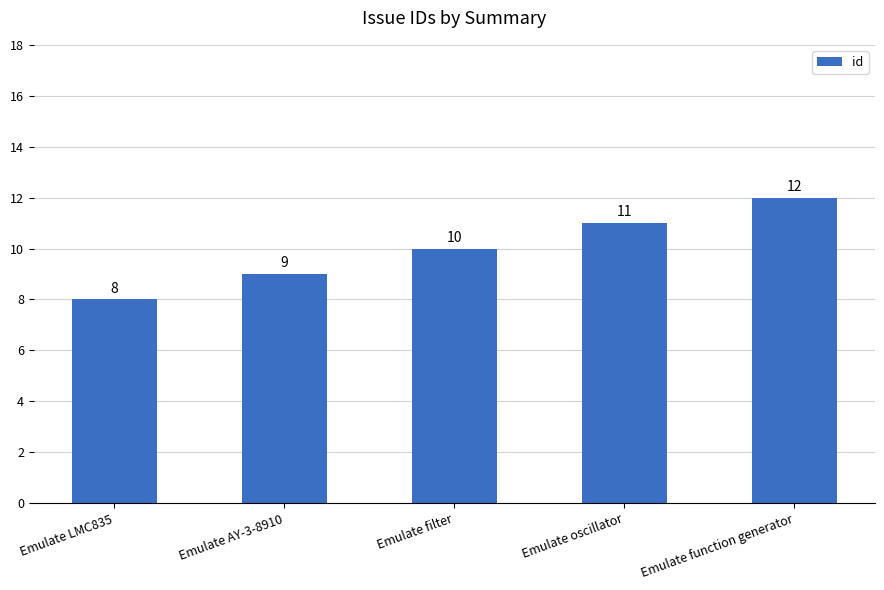

What is the approximate value at Emulate oscillator?

11